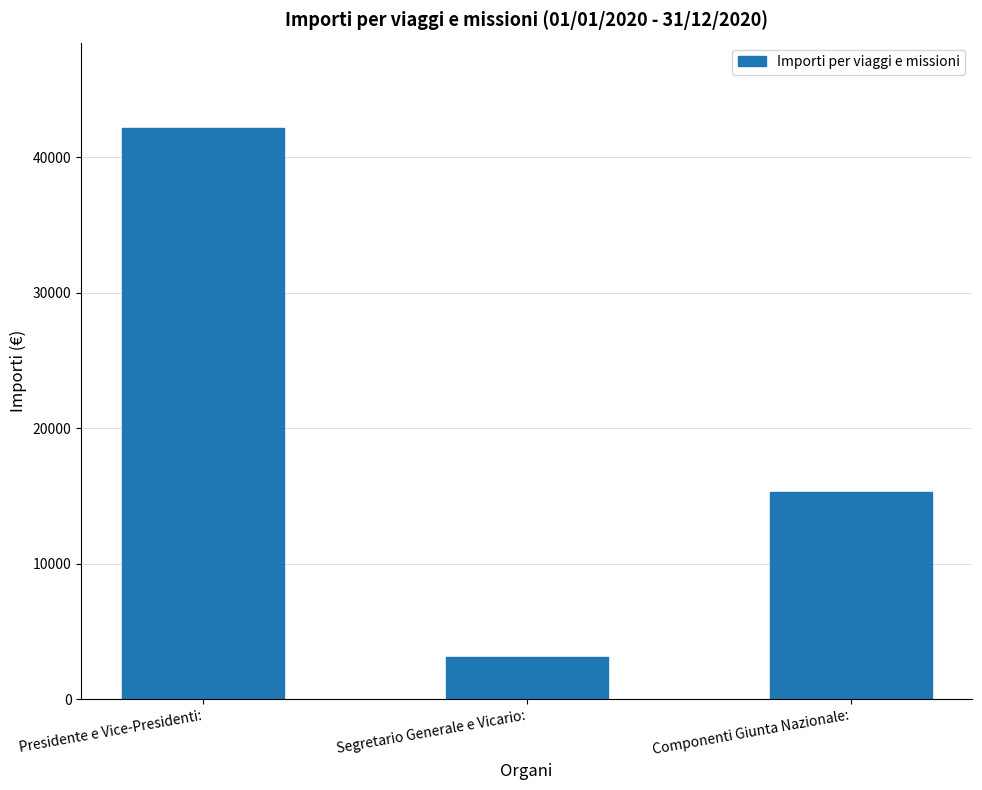

What is the label of the 3rd bar from the right?

Presidente e Vice-Presidenti: